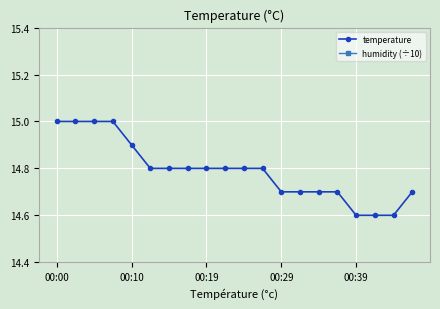

Rank the series by their average value, from highest to lowest.

temperature, humidity (÷10)